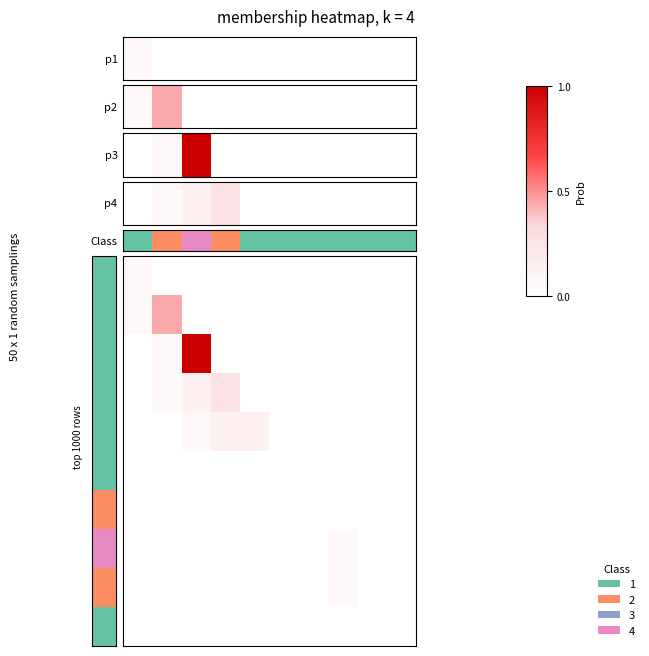

At how many categories does at least one series exceed 0?

6